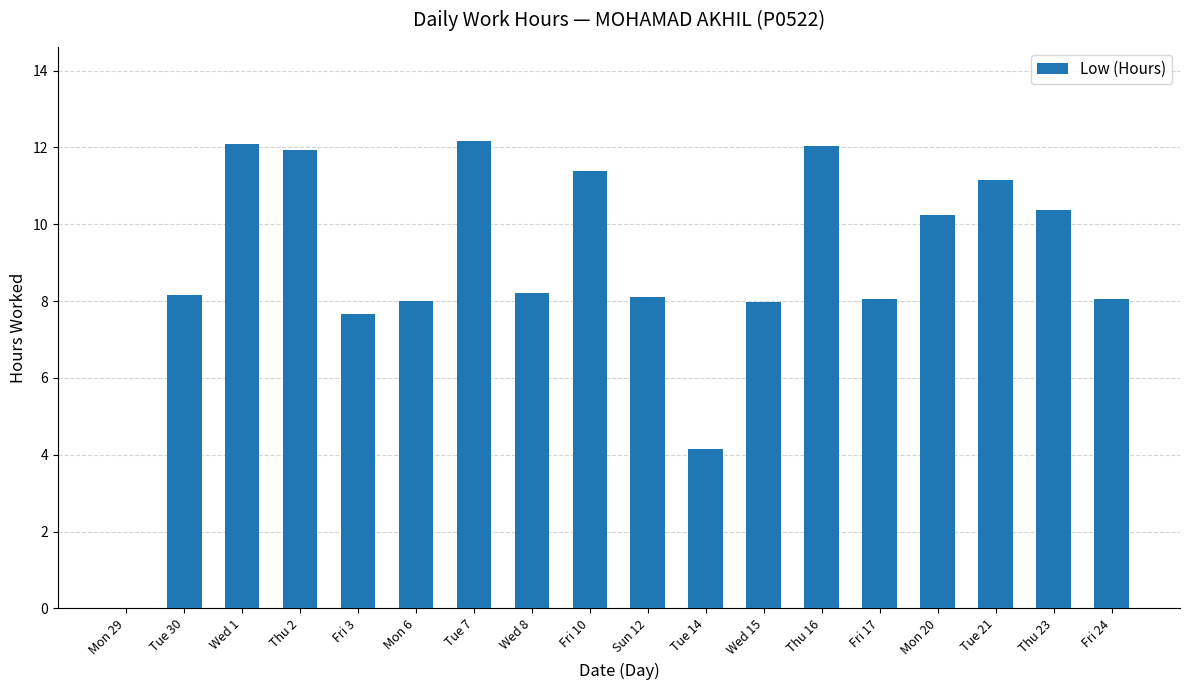

Approximately how many times larger is the value at Mon 6 compared to Tue 30?

1.0